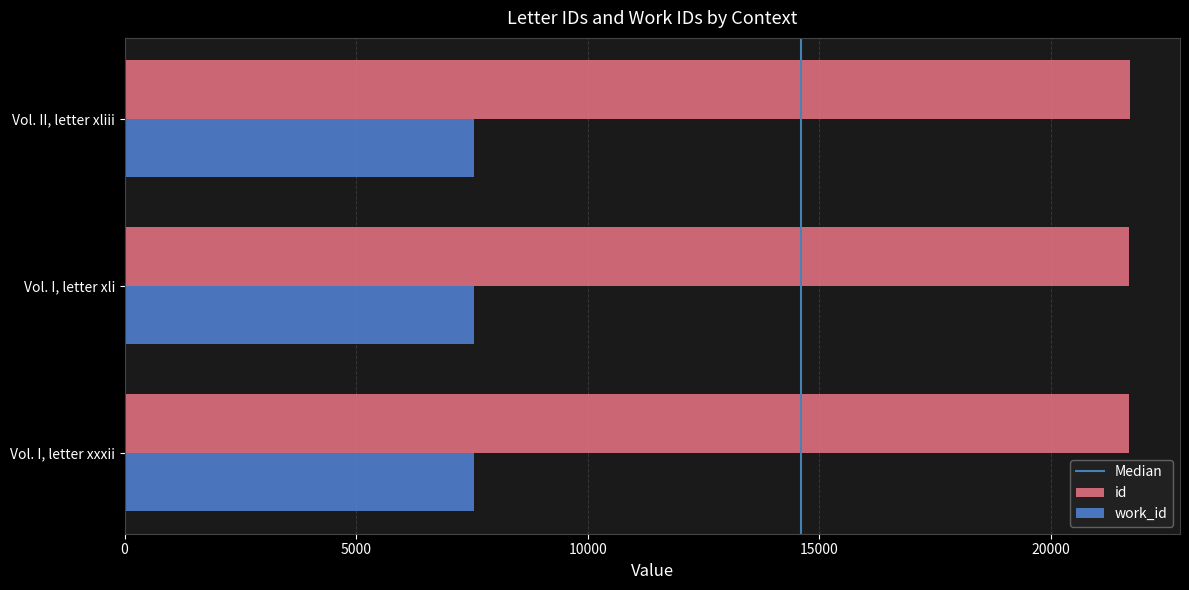

Rank the categories by id value from lowest to highest.

Vol. I, letter xxxii, Vol. I, letter xli, Vol. II, letter xliii